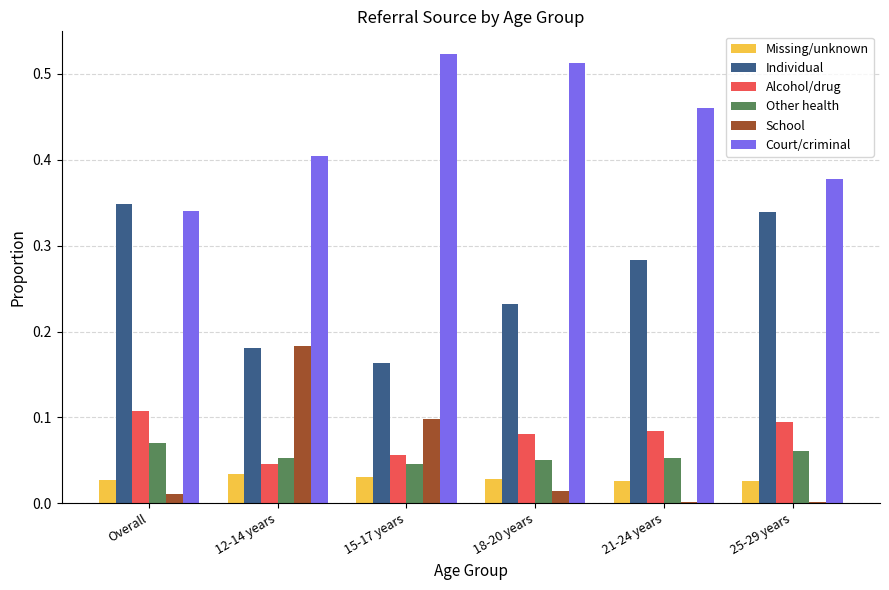

Is the value of Other health at 25-29 years greater than the value of Missing/unknown at 15-17 years?

Yes